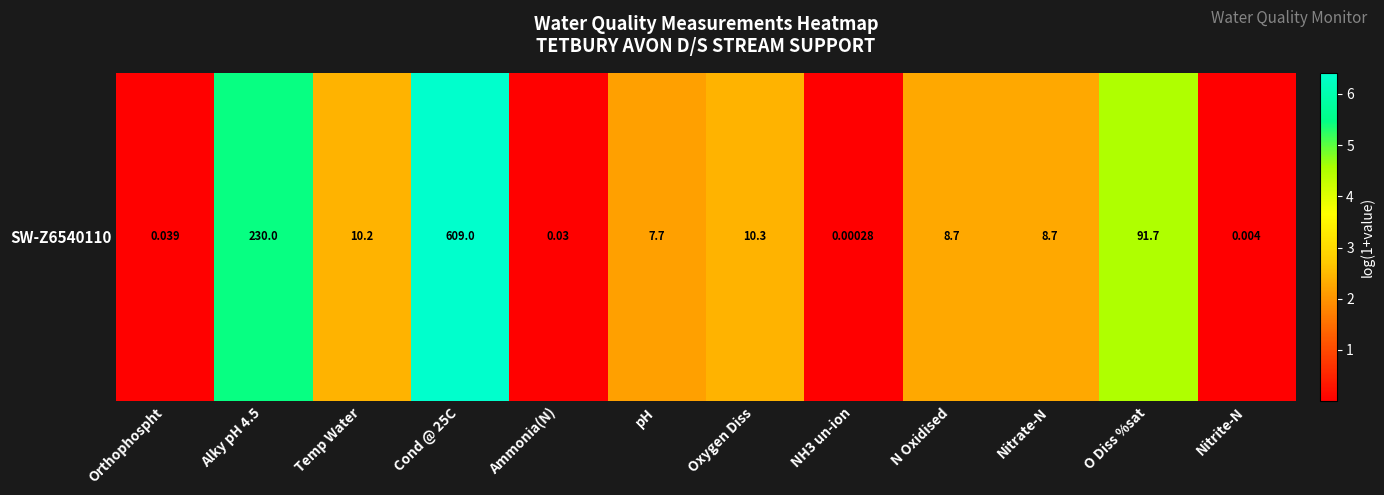

The value at NH3 un-ion is 0.0. True or false?

True